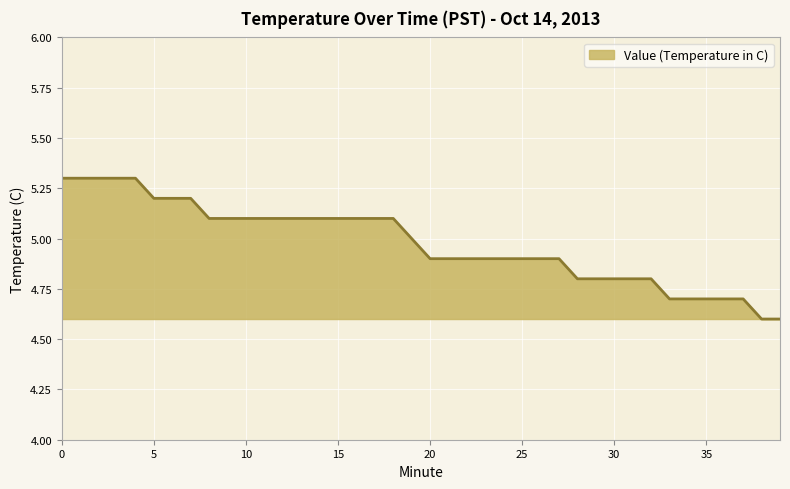

What is the smallest value displayed?

4.6